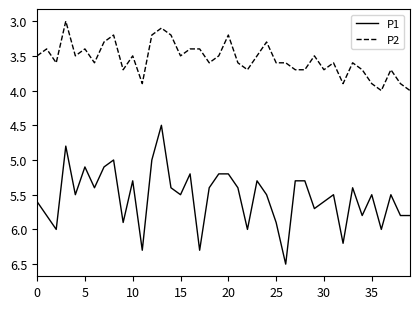

Which series has the largest range (max minus min)?

P1